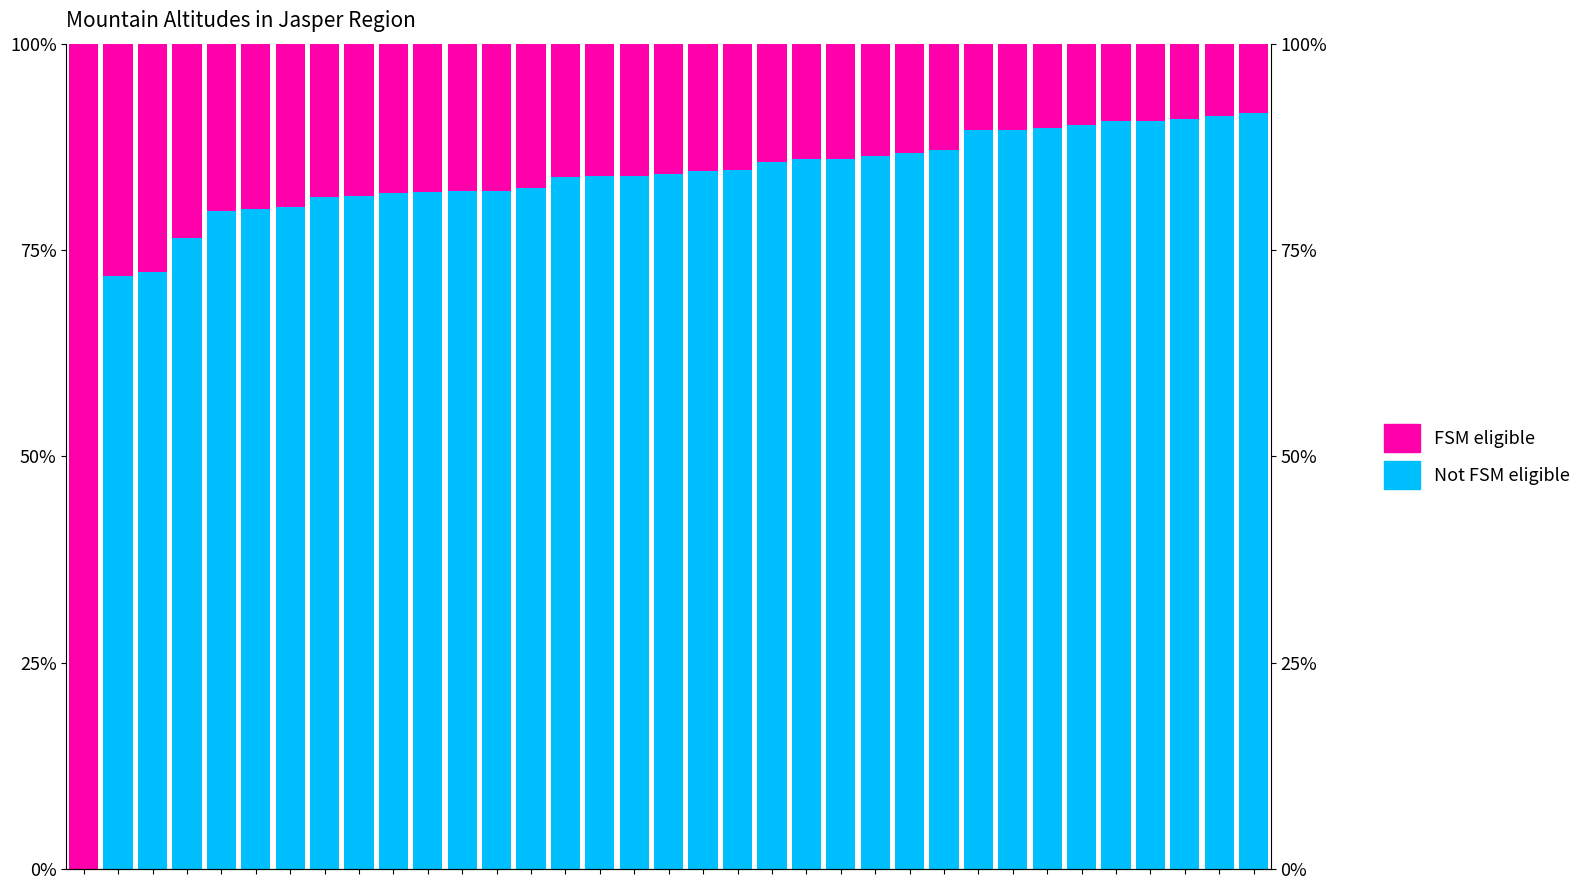

What is the value of the Not FSM eligible bar at the 19th from the left?

84.5